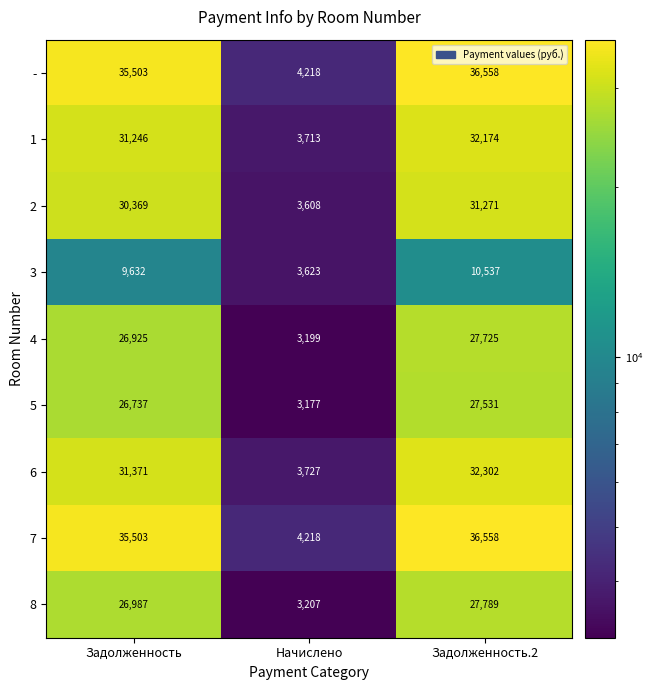

What is the approximate value of 5 at Начислено, to the nearest 50?

3200